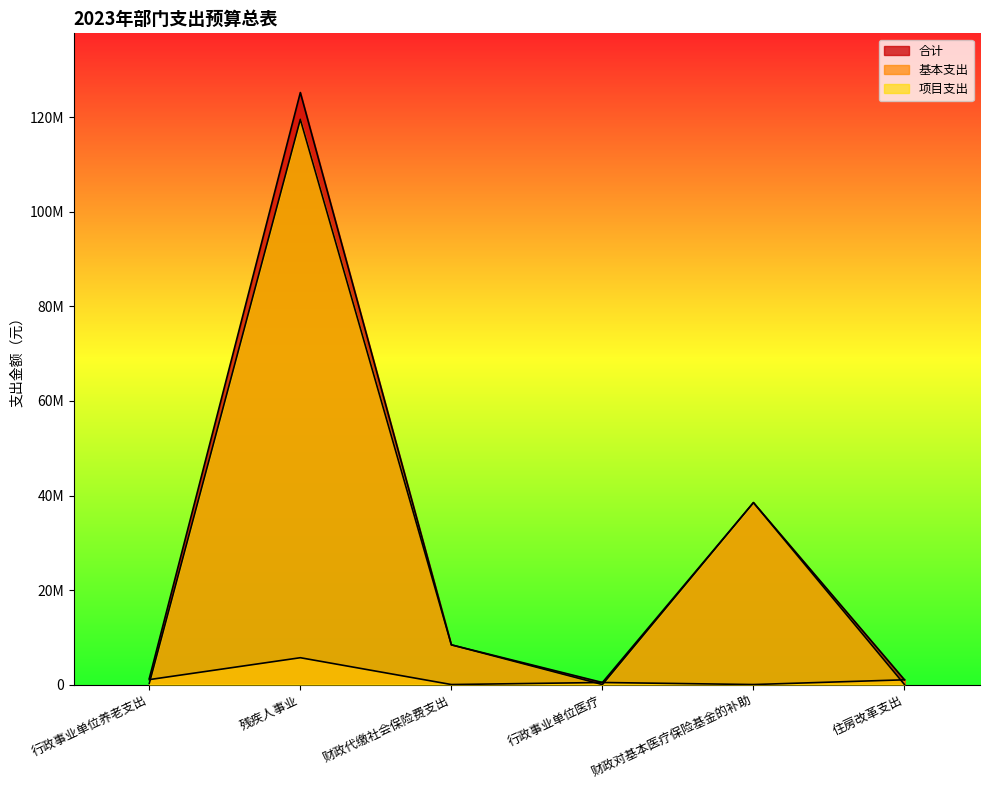

Reading left to right, transcribe all the data shown in this chart.

合计: 行政事业单位养老支出=1291200	残疾人事业=125274600	财政代缴社会保险费支出=8400000	行政事业单位医疗=433200	财政对基本医疗保险基金的补助=38500000	住房改革支出=1001700
基本支出: 行政事业单位养老支出=1041200	残疾人事业=5675800	财政代缴社会保险费支出=0	行政事业单位医疗=433200	财政对基本医疗保险基金的补助=0	住房改革支出=1001700
项目支出: 行政事业单位养老支出=250000	残疾人事业=119598800	财政代缴社会保险费支出=8400000	行政事业单位医疗=0	财政对基本医疗保险基金的补助=38500000	住房改革支出=0